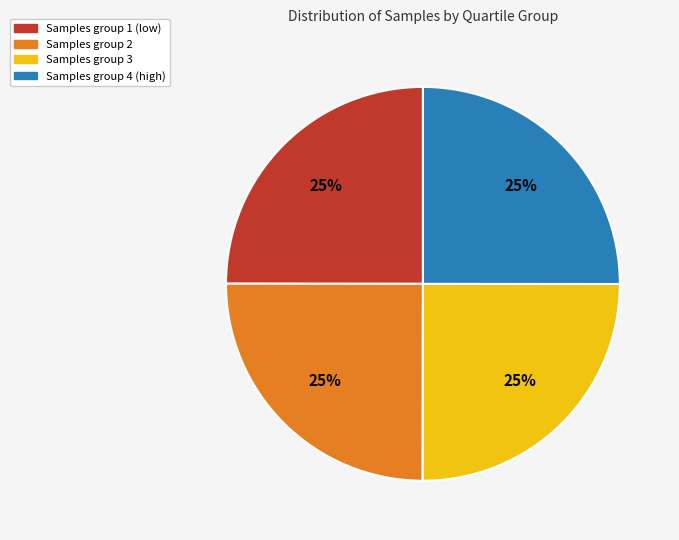

Is there any slice that represents more than half of the pie?

No